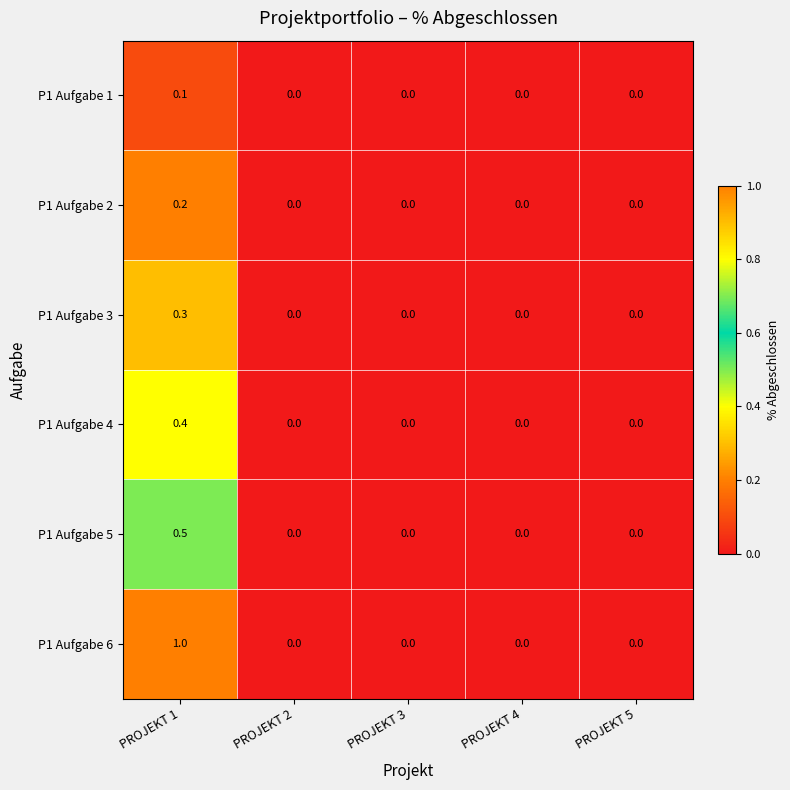

Which series has the largest range (max minus min)?

P1 Aufgabe 6